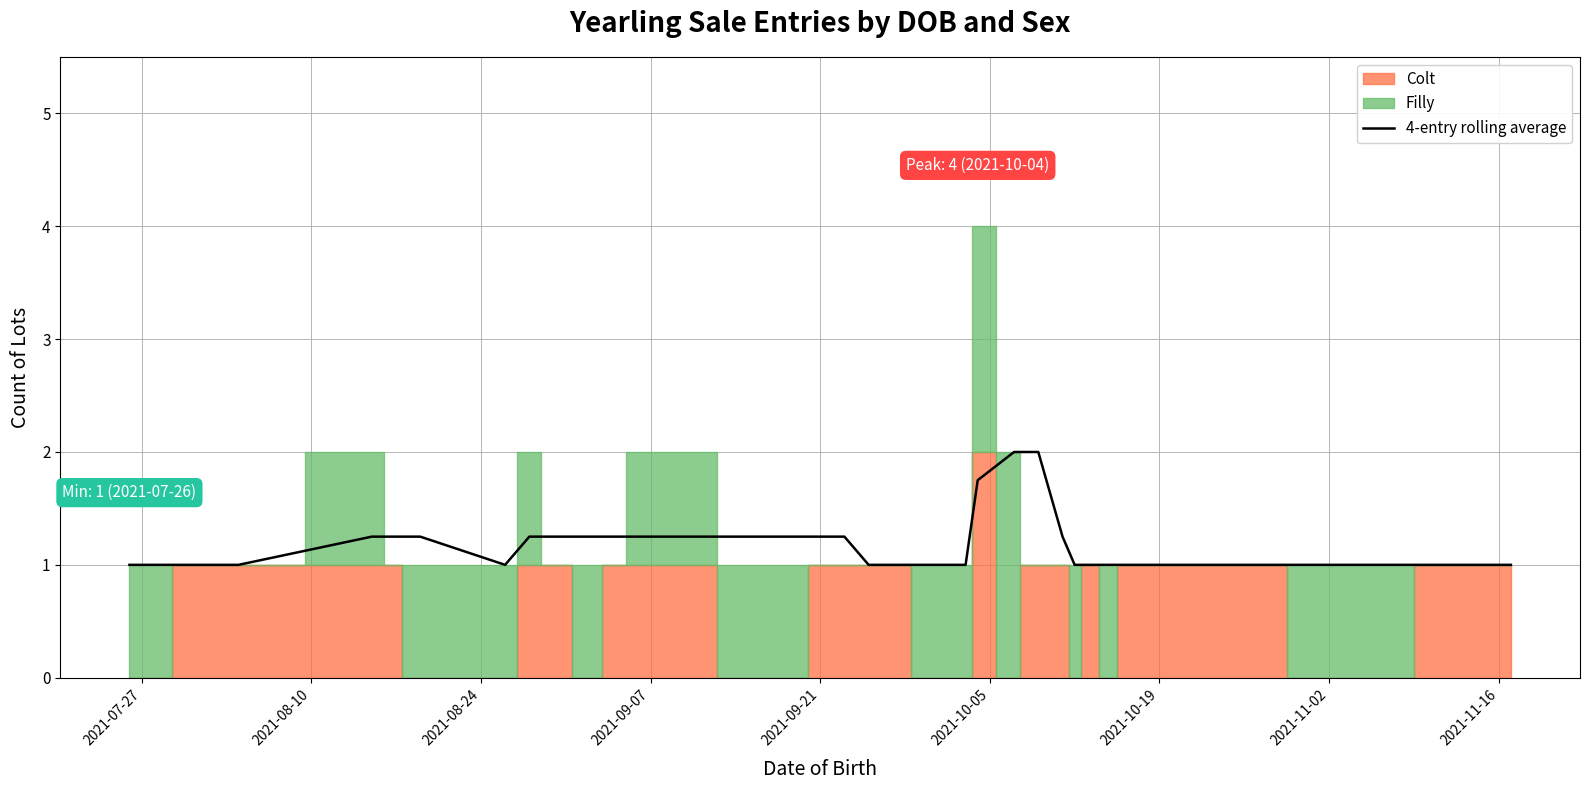

What is the maximum value for 4-entry rolling average?

2.0